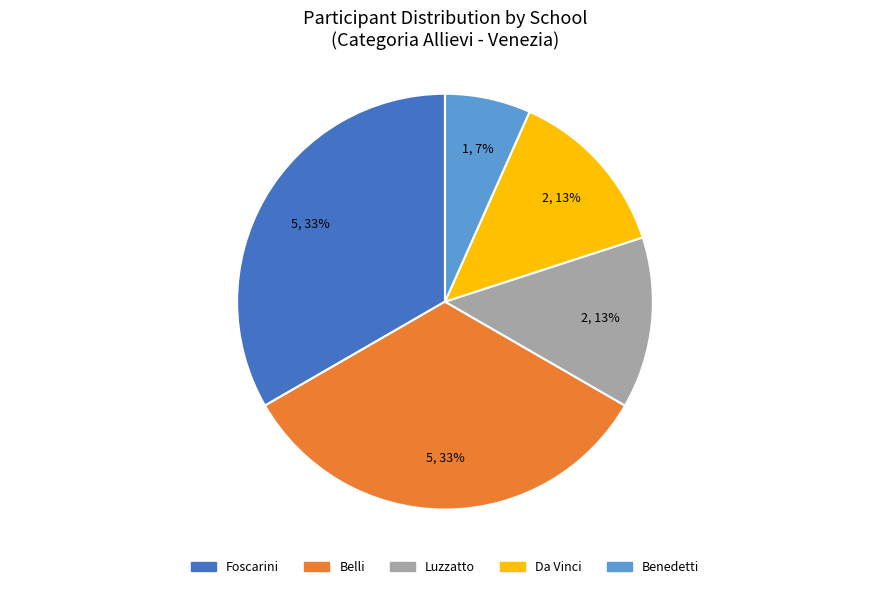

Count the number of slices in the pie.

5